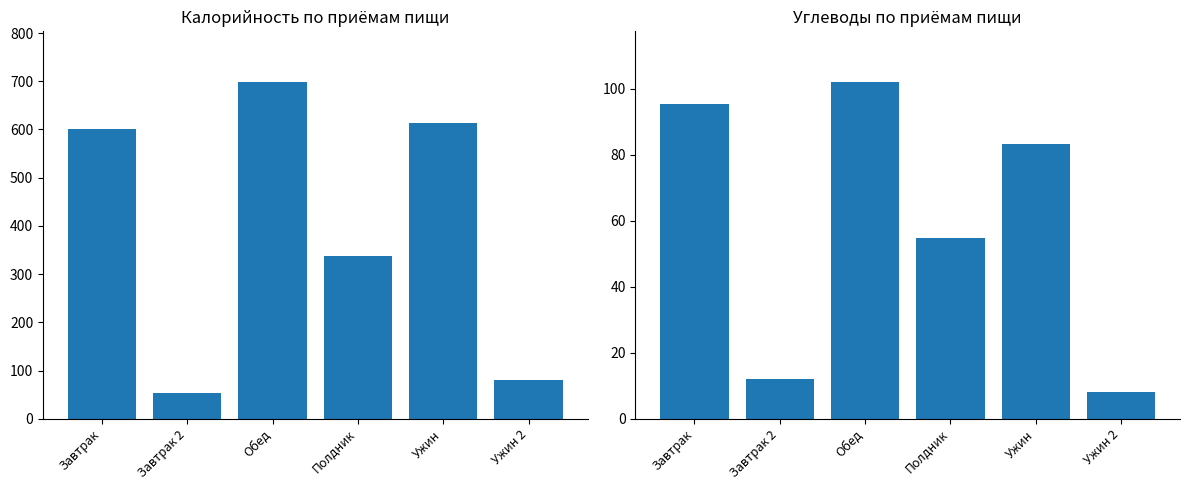

At how many categories does at least one series exceed 259?

4